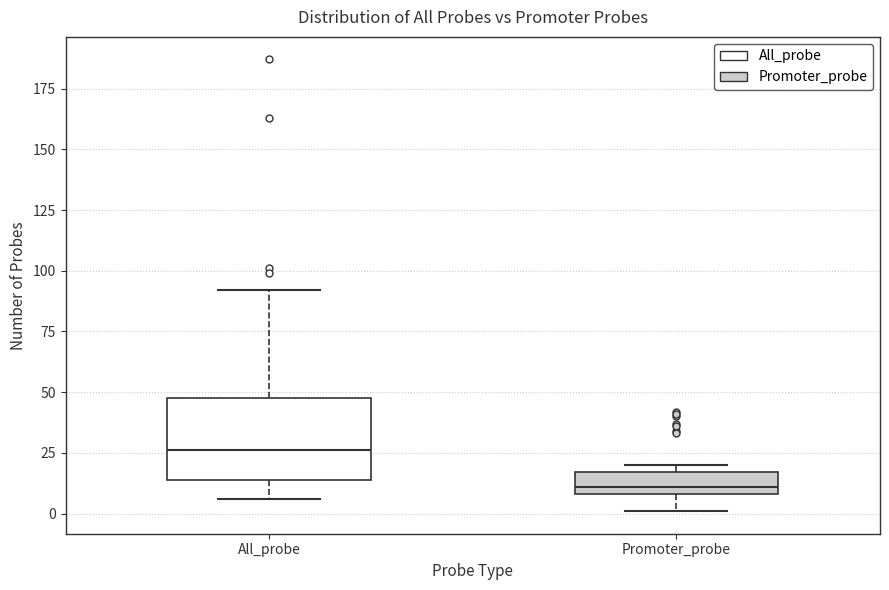

Which box has the highest median line?

All_probe